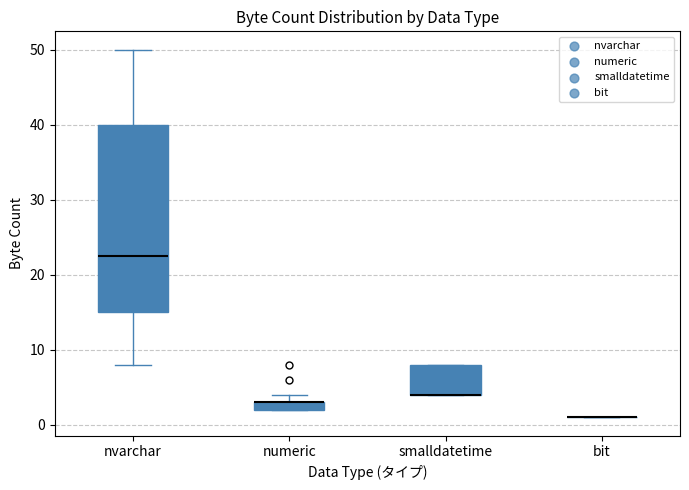

Where is the upper edge of the box for numeric on the y-axis? The values are not printed on the chart, so give them approximately, as read against the axis.

3